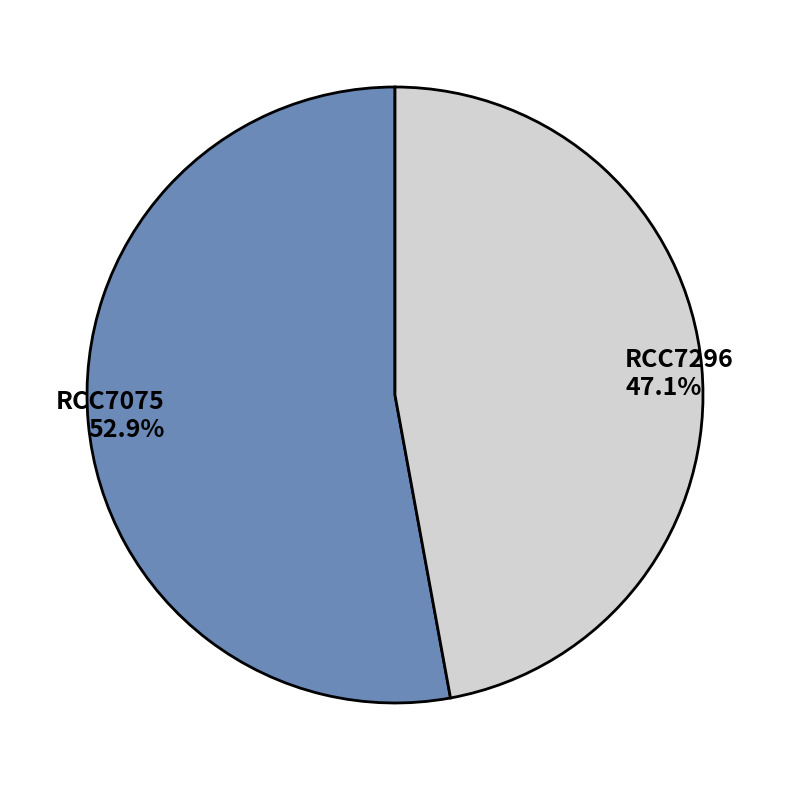

What portion of the pie excludes RCC7075?

47.1%